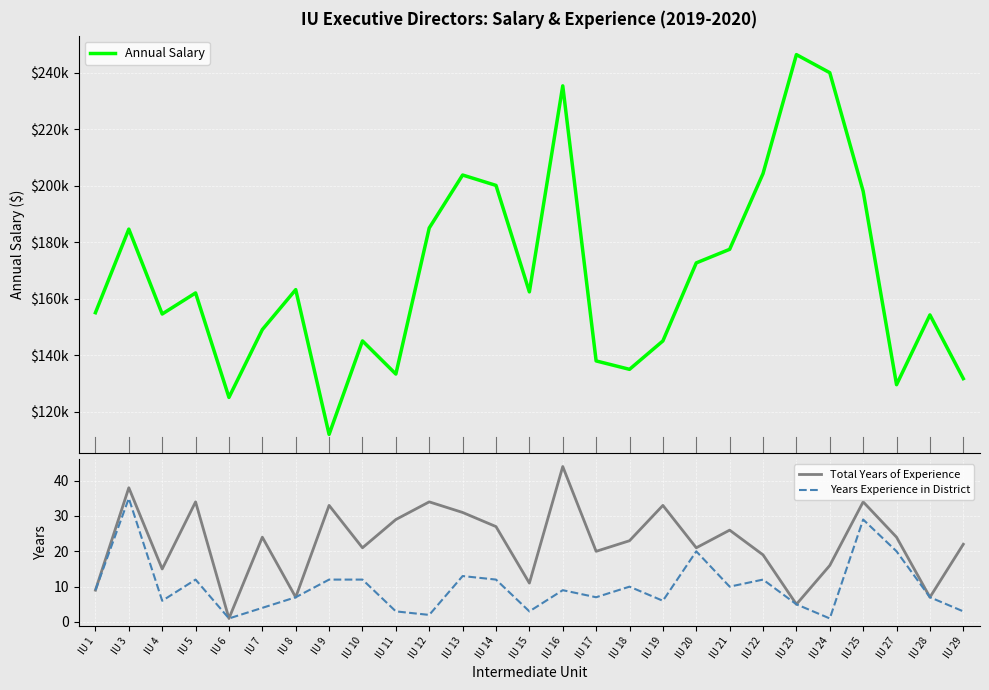

Reading left to right, extract all data points from this chart.

Annual Salary: 155000	184600	154534	162000	125000	149015	163162	111896	145006	133263	185000	203760	200083	162371	235344	137917	134940	145000	172635	177446	204275	246405	240000	198000	129500	154204	131648
Total Years of Experience: 9	38	15	34	1	24	7	33	21	29	34	31	27	11	44	20	23	33	21	26	19	5	16	34	24	7	22
Years Experience in District: 9	35	6	12	1	4	7	12	12	3	2	13	12	3	9	7	10	6	20	10	12	5	1	29	20	7	3